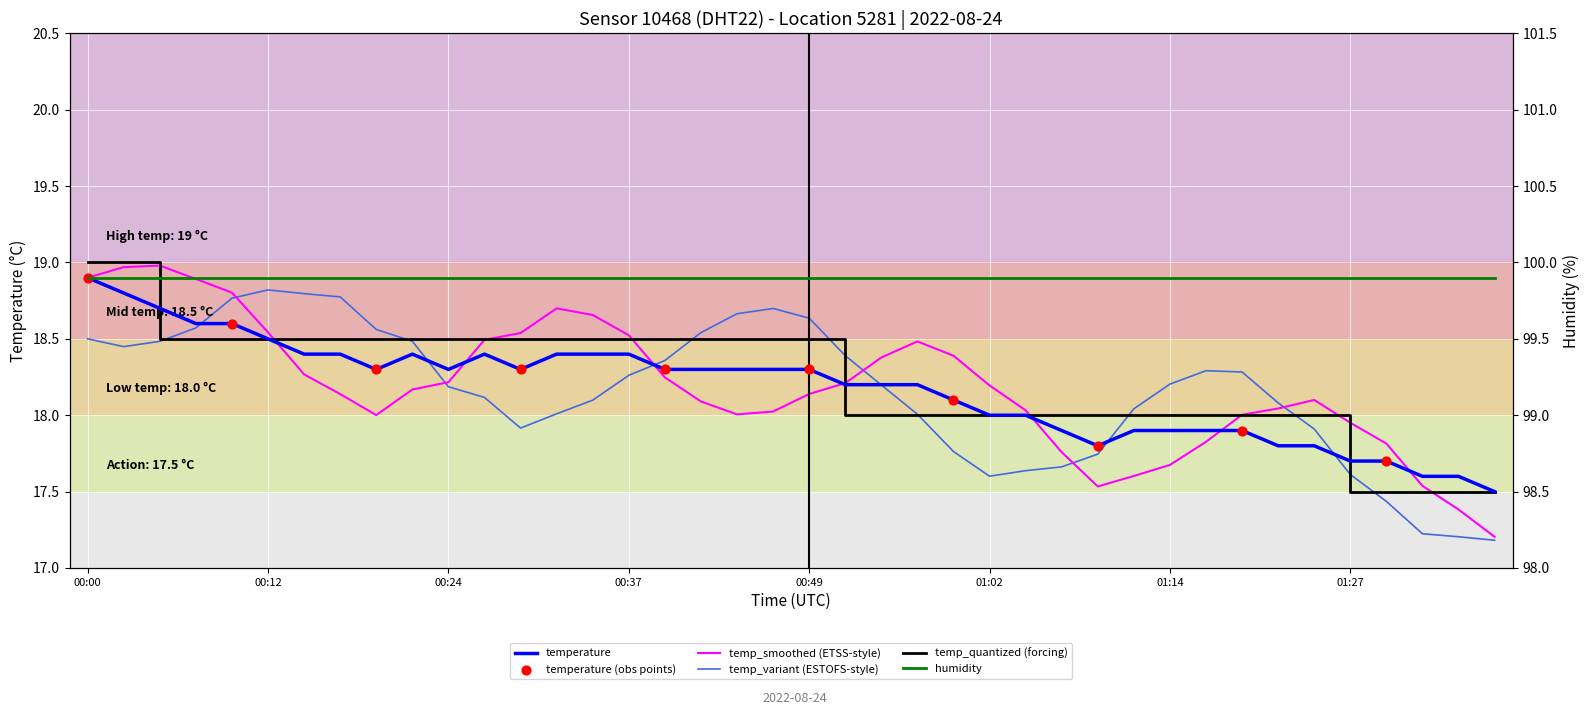

What is the ratio of the value at 01:17 to the value at 00:34?

1.0